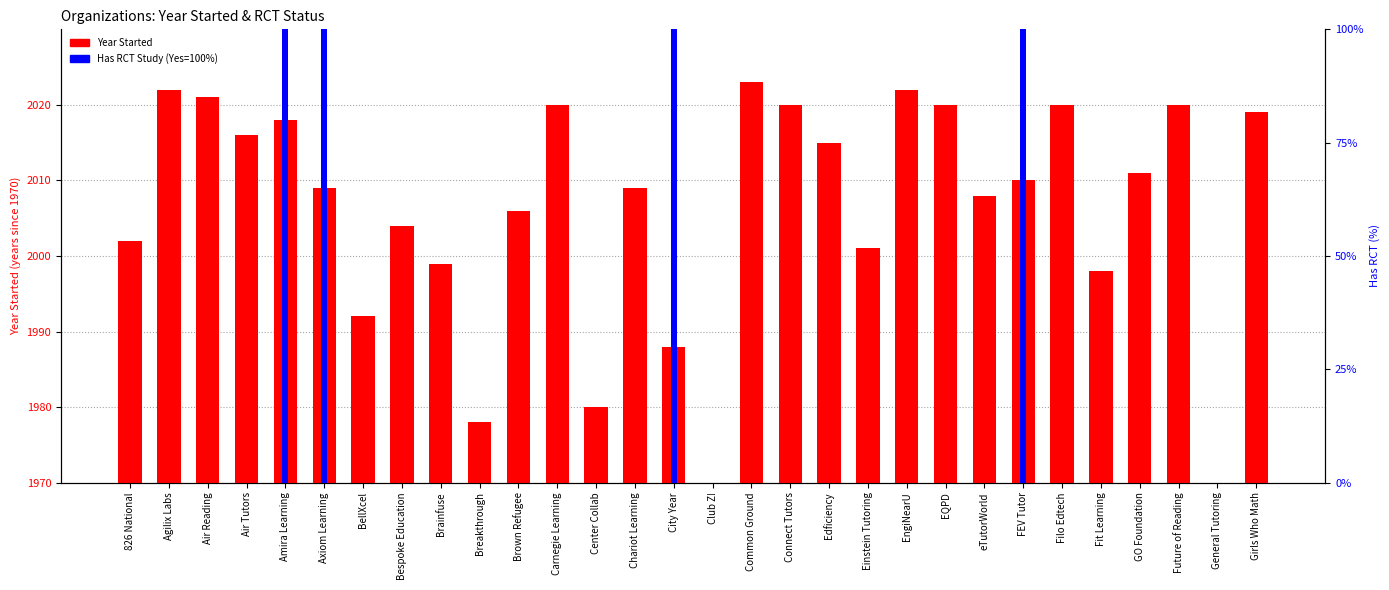

List the labels in order of Year Started (offset from 1970) value, largest first.

Common Ground, Agilix Labs, EngiNearU, Air Reading, Carnegie Learning, Connect Tutors, EQPD, Filo Edtech, Future of Reading, Girls Who Math, Amira Learning, Air Tutors, Edficiency, GO Foundation, FEV Tutor, Axiom Learning, Chariot Learning, eTutorWorld, Brown Refugee, Bespoke Education, 826 National, Einstein Tutoring, Brainfuse, Fit Learning, BellXcel, City Year, Center Collab, Breakthrough, Club Z!, General Tutoring